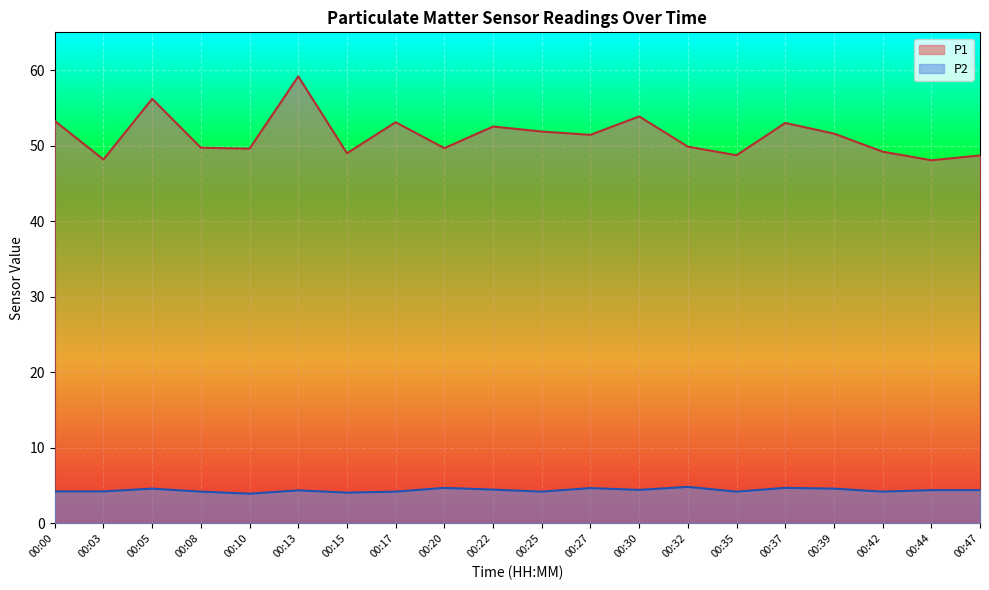

How many lines are shown in the chart?

2